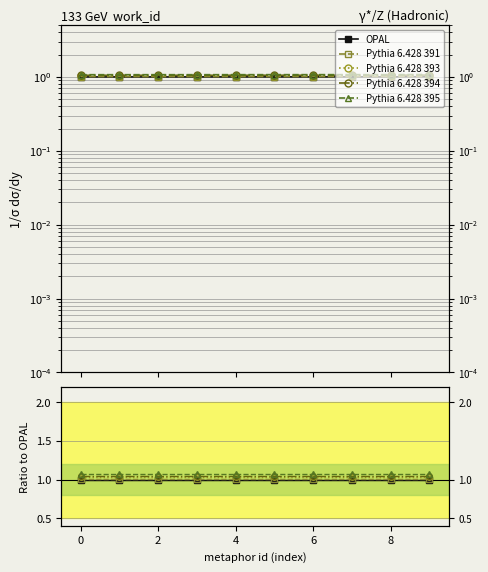

What is the difference between the highest and lowest values at 4?

0.1